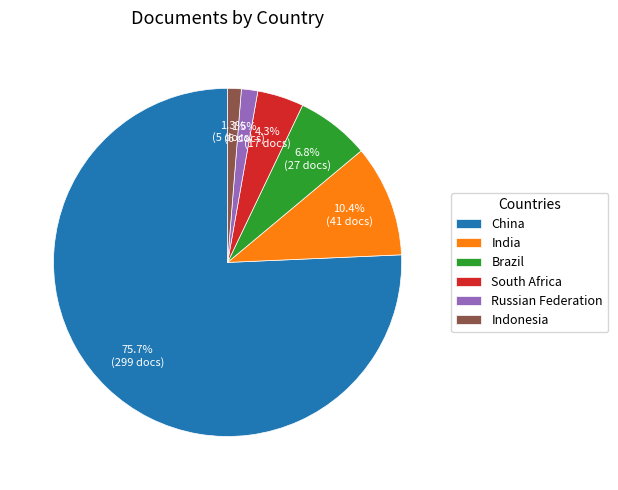

What portion of the pie excludes Brazil?

93.2%